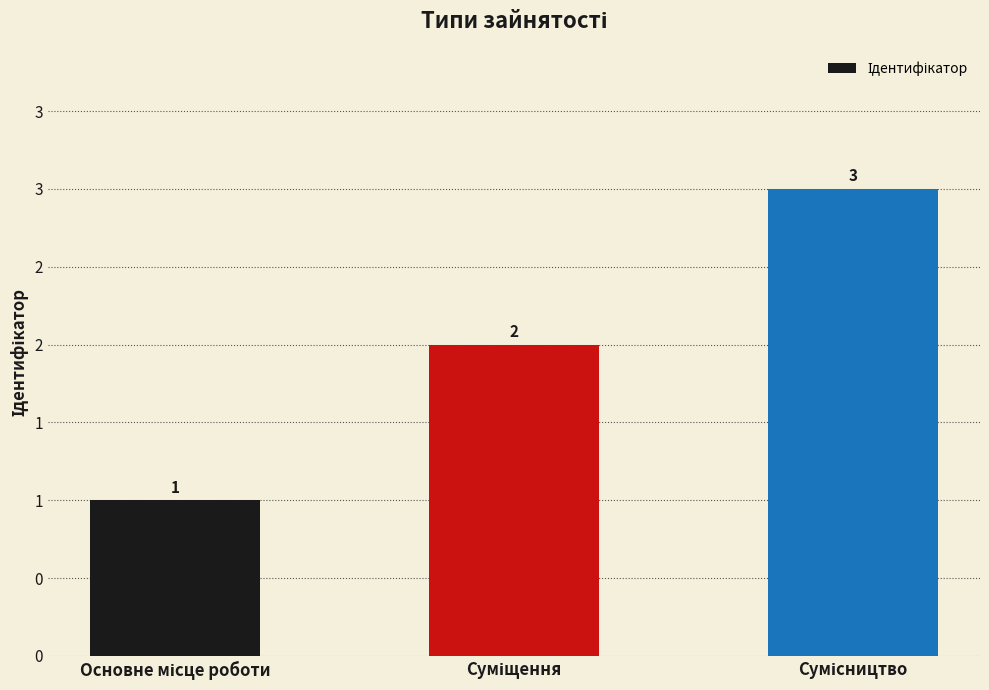

Does the chart contain stacked bars?

No